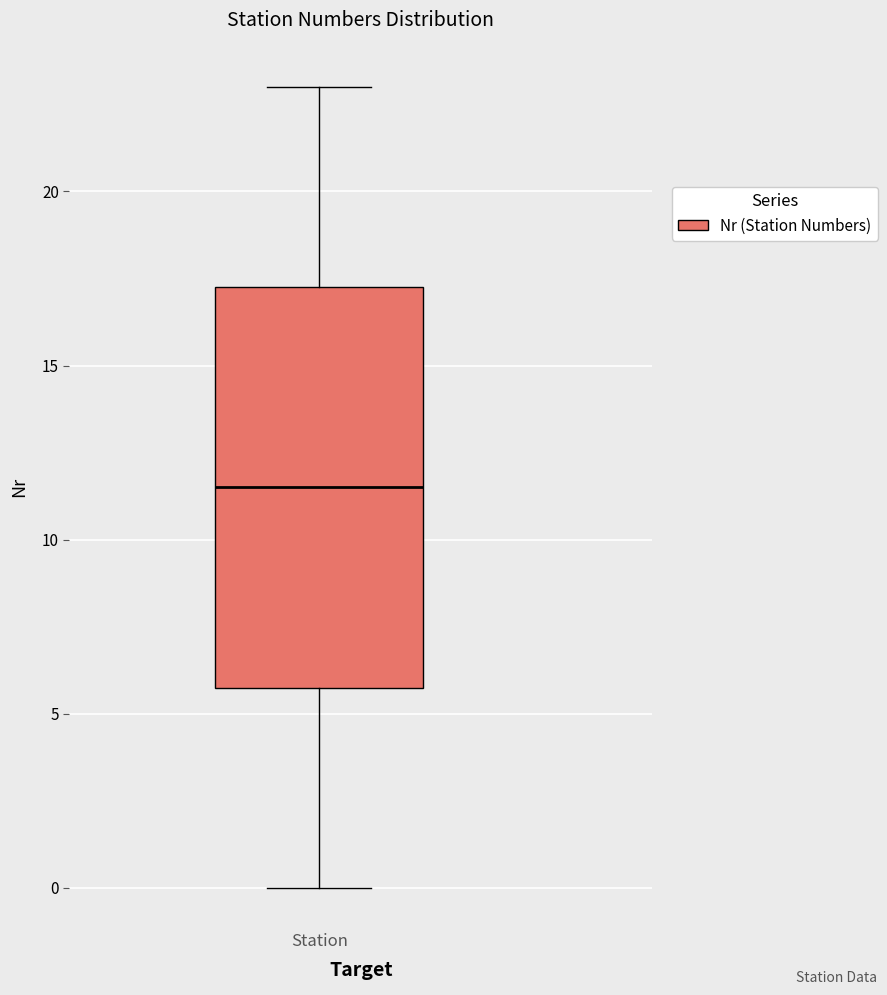

Where is the upper edge of the box for Station on the y-axis? The values are not printed on the chart, so give them approximately, as read against the axis.

17.5